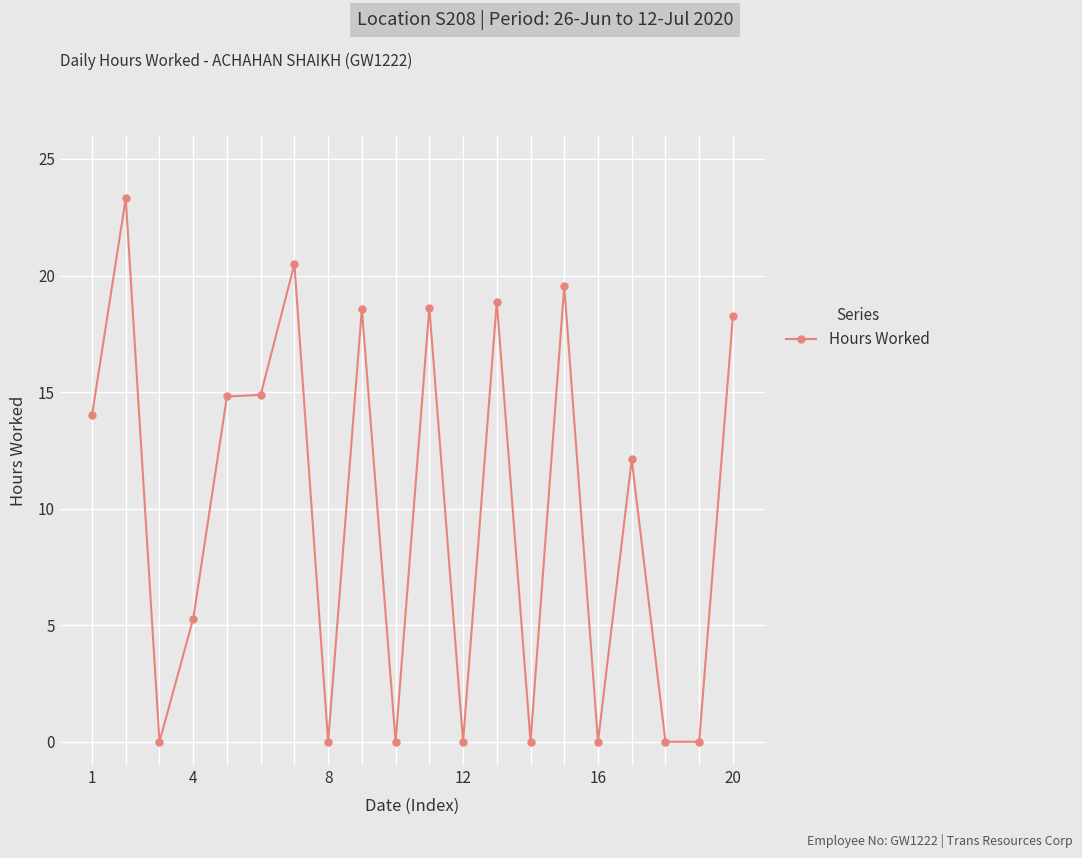

What is the value of the 15th point from the left?

19.6